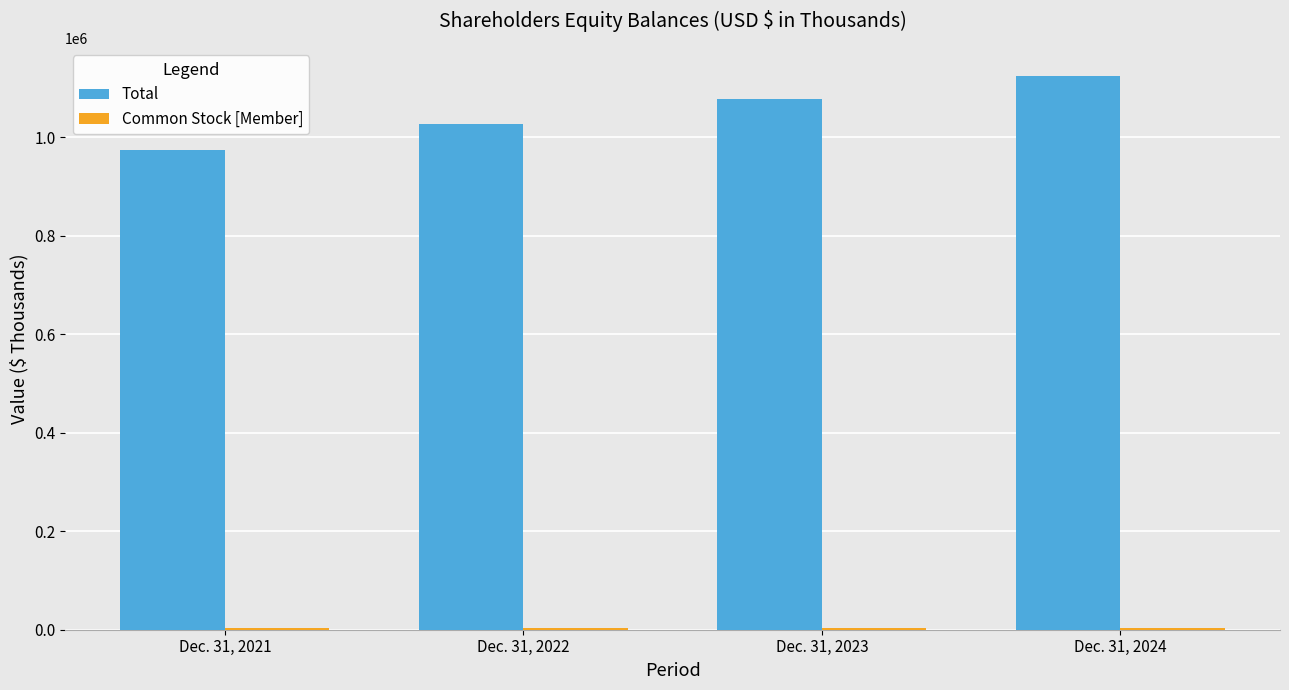

Where is Total nearest to the value 1049829?

Dec. 31, 2022